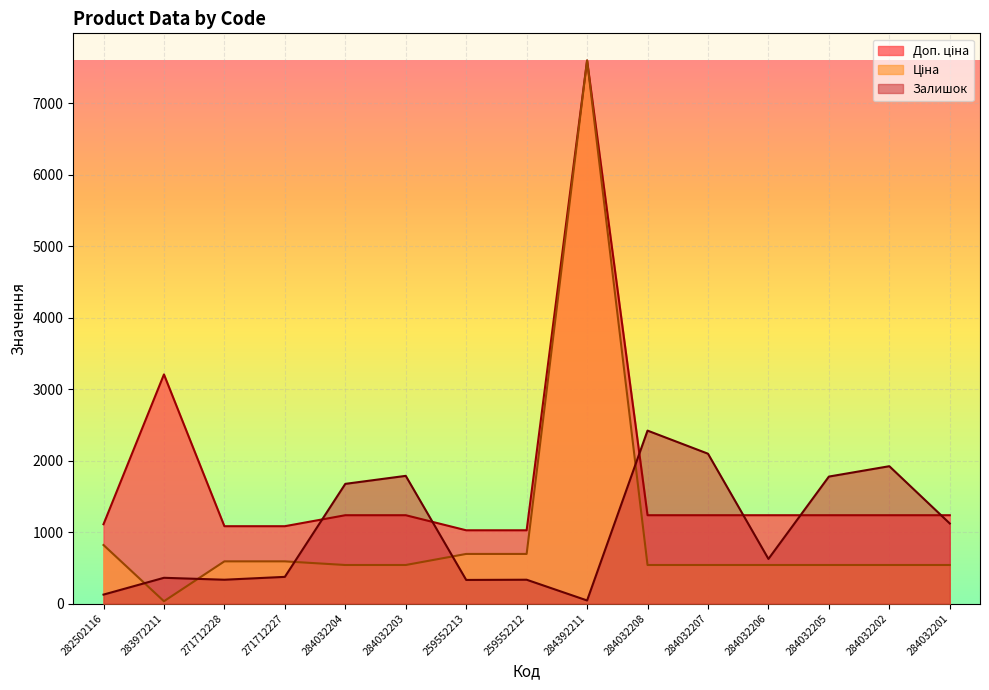

Where is Доп. ціна nearest to the value 4310?

283972211